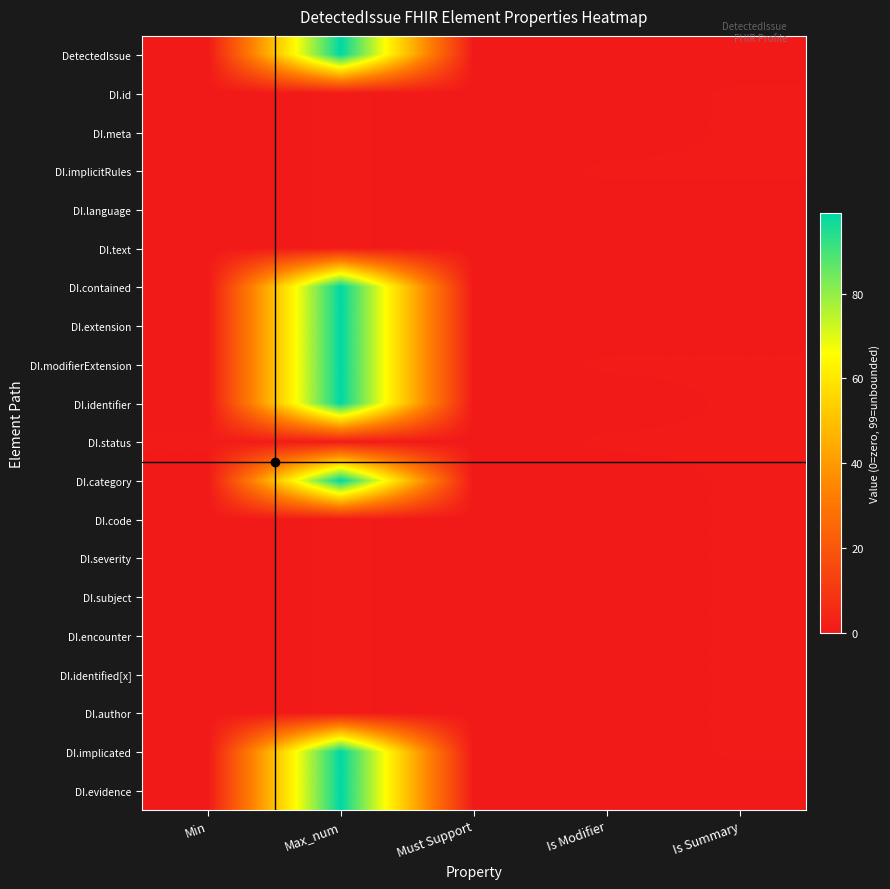

Reading left to right, transcribe all the data shown in this chart.

DetectedIssue: Min=0	Max_num=99	Must Support=0	Is Modifier=0	Is Summary=0
DI.id: Min=0	Max_num=1	Must Support=0	Is Modifier=0	Is Summary=1
DI.meta: Min=0	Max_num=1	Must Support=0	Is Modifier=0	Is Summary=1
DI.implicitRules: Min=0	Max_num=1	Must Support=0	Is Modifier=1	Is Summary=1
DI.language: Min=0	Max_num=1	Must Support=0	Is Modifier=0	Is Summary=0
DI.text: Min=0	Max_num=1	Must Support=0	Is Modifier=0	Is Summary=0
DI.contained: Min=0	Max_num=99	Must Support=0	Is Modifier=0	Is Summary=0
DI.extension: Min=0	Max_num=99	Must Support=0	Is Modifier=0	Is Summary=0
DI.modifierExtension: Min=0	Max_num=99	Must Support=0	Is Modifier=1	Is Summary=1
DI.identifier: Min=0	Max_num=99	Must Support=0	Is Modifier=0	Is Summary=1
DI.status: Min=1	Max_num=1	Must Support=0	Is Modifier=1	Is Summary=1
DI.category: Min=0	Max_num=99	Must Support=0	Is Modifier=0	Is Summary=1
DI.code: Min=0	Max_num=1	Must Support=0	Is Modifier=0	Is Summary=1
DI.severity: Min=0	Max_num=1	Must Support=0	Is Modifier=0	Is Summary=1
DI.subject: Min=0	Max_num=1	Must Support=0	Is Modifier=0	Is Summary=1
DI.encounter: Min=0	Max_num=1	Must Support=0	Is Modifier=0	Is Summary=1
DI.identified[x]: Min=0	Max_num=1	Must Support=0	Is Modifier=0	Is Summary=1
DI.author: Min=0	Max_num=1	Must Support=0	Is Modifier=0	Is Summary=1
DI.implicated: Min=0	Max_num=99	Must Support=0	Is Modifier=0	Is Summary=1
DI.evidence: Min=0	Max_num=99	Must Support=0	Is Modifier=0	Is Summary=0